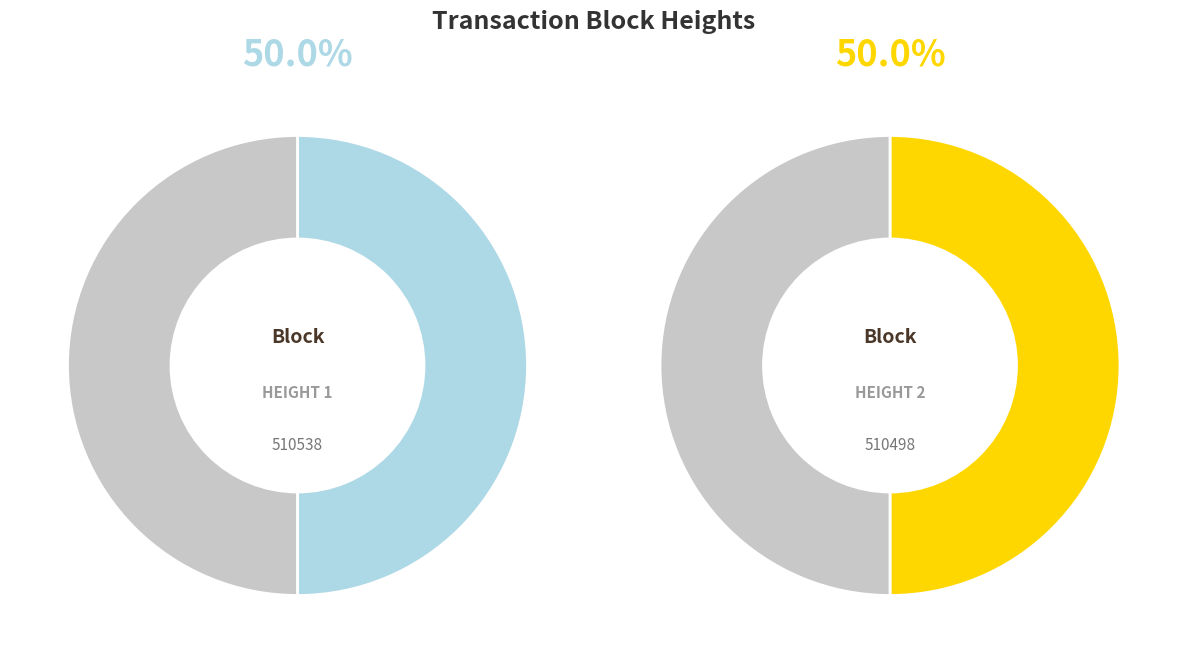

What percentage is the 510538 slice, to the nearest percent?

50%